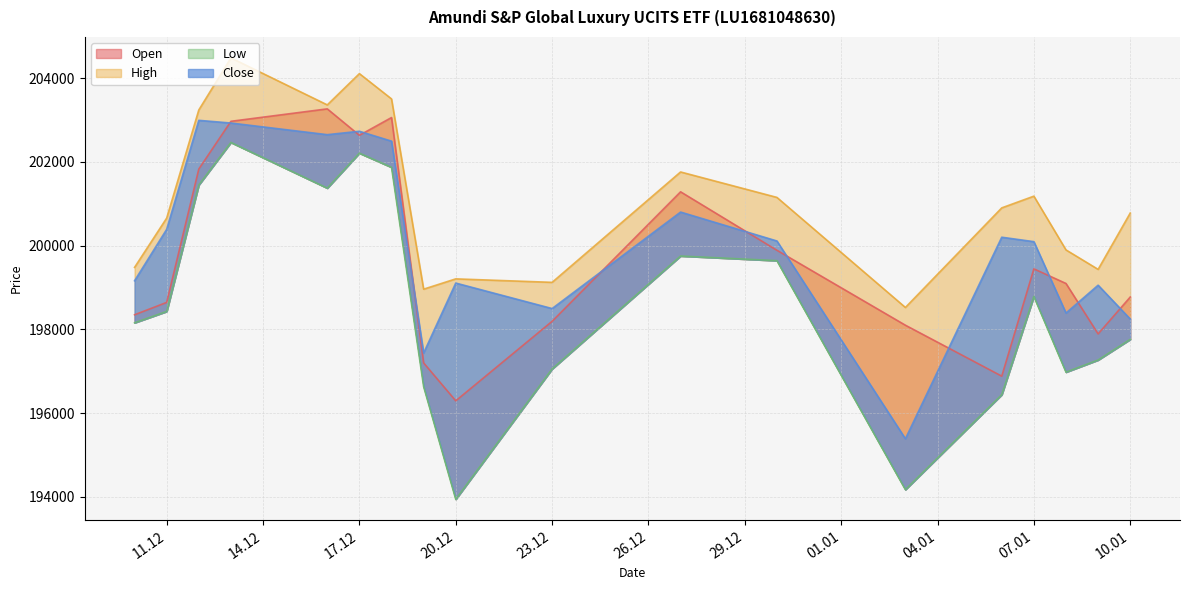

Rank the series by their maximum value, from lowest to highest.

Low, Close, Open, High